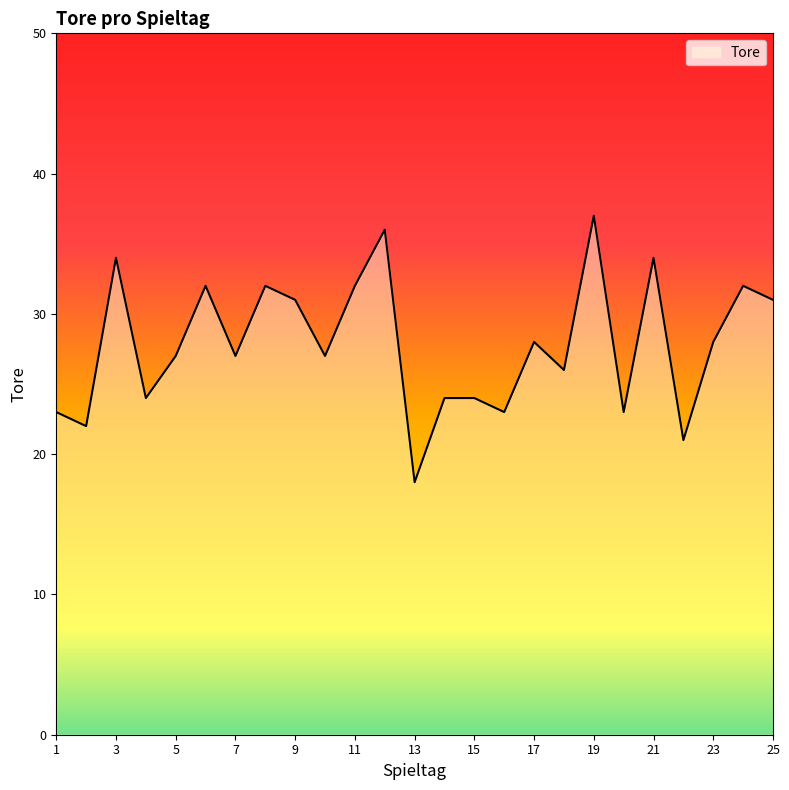

What is the difference between the second highest and second lowest values?

15